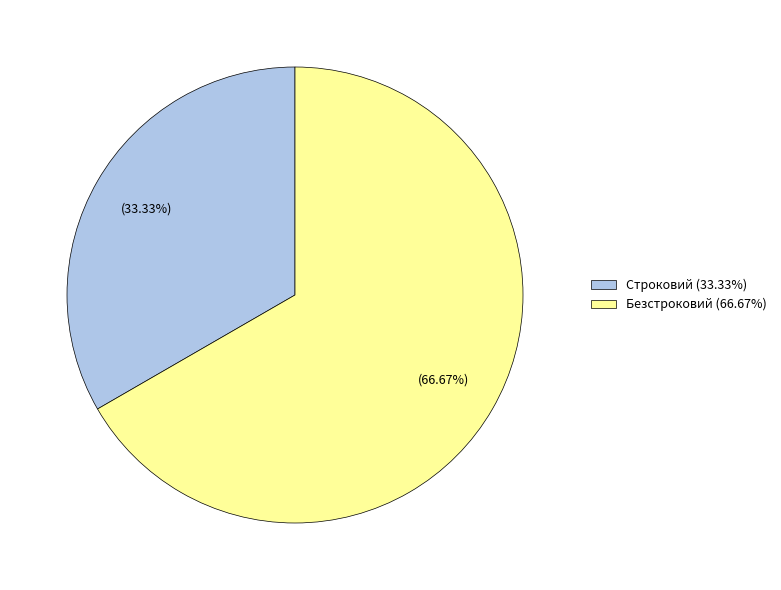

Which has a higher value, Строковий or Безстроковий?

Безстроковий